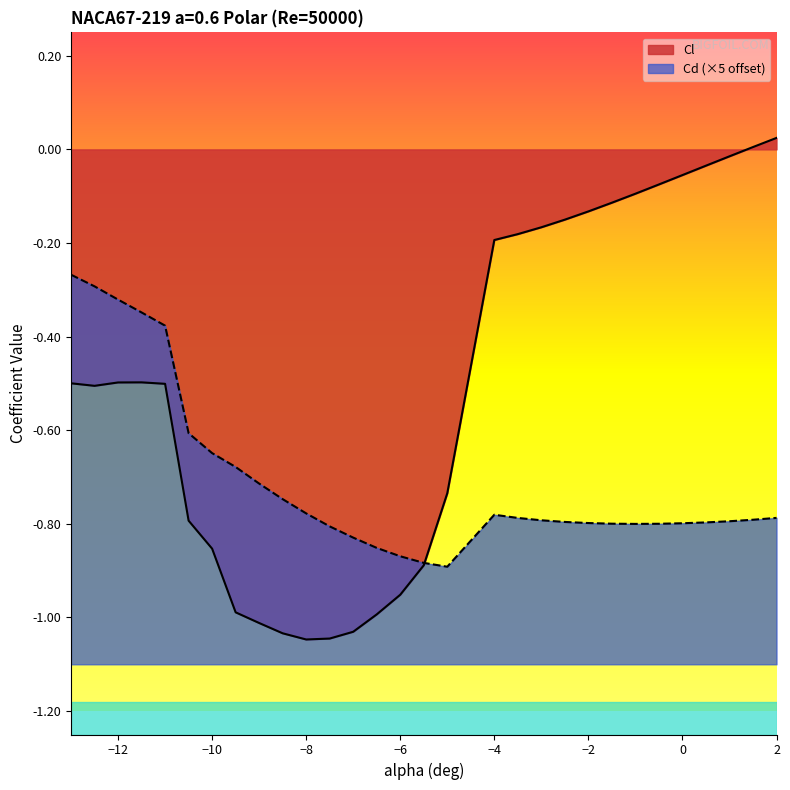

What is the label of the 17th point from the right?

-6.5